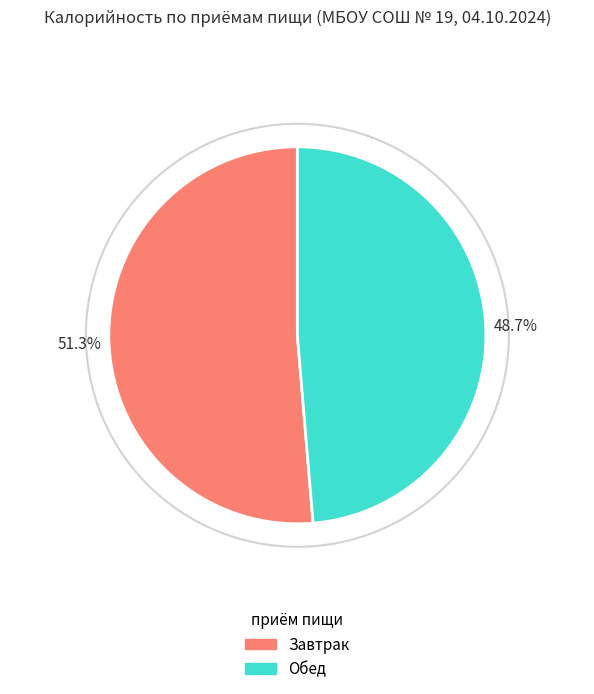

Is it true that Завтрак is 51% of the pie?

True